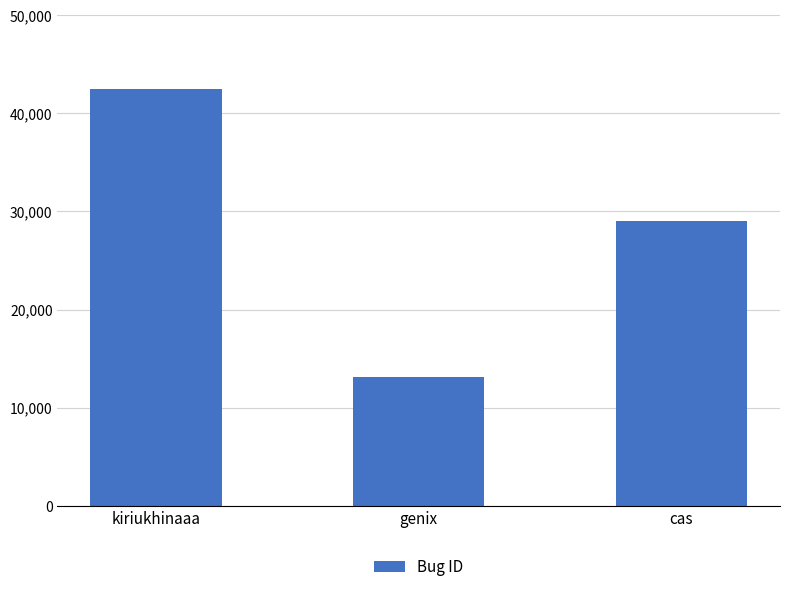

Reading left to right, list all the values displayed in this chart.

kiriukhinaaa=42522	genix=13116	cas=28999